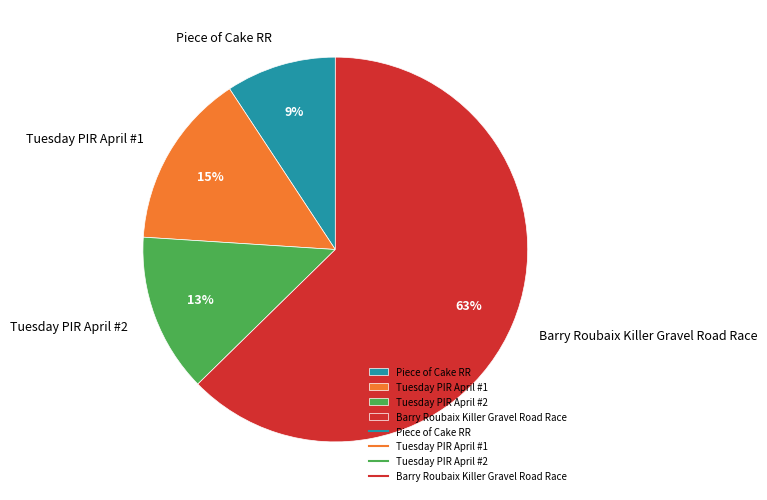

Which slice represents more than half of the pie?

Barry Roubaix Killer Gravel Road Race